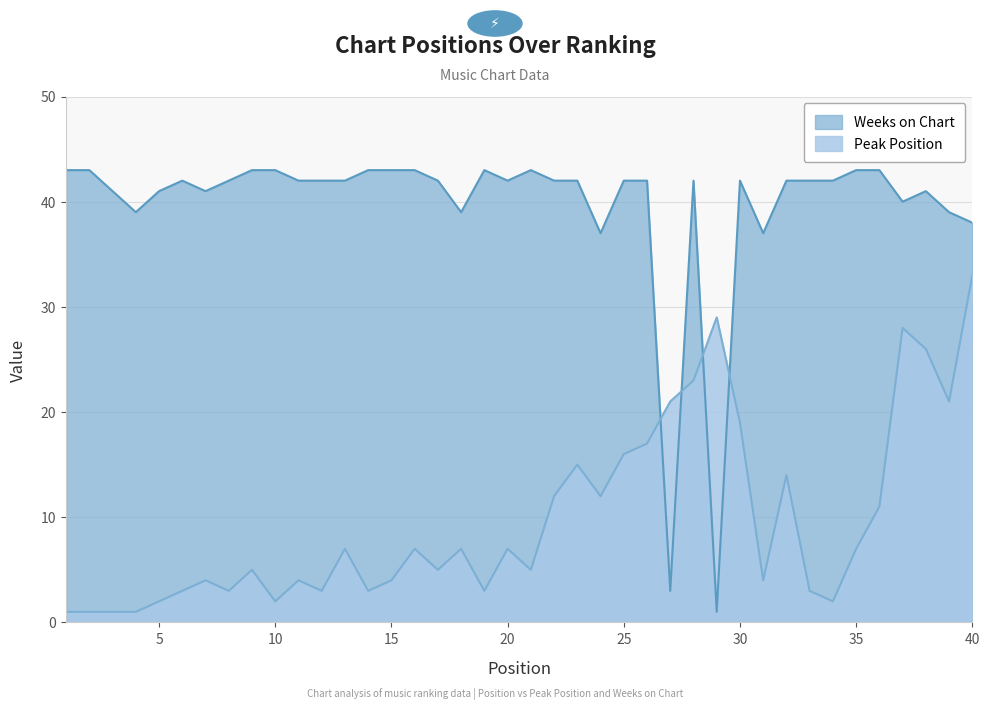

What is the smallest value displayed?

1